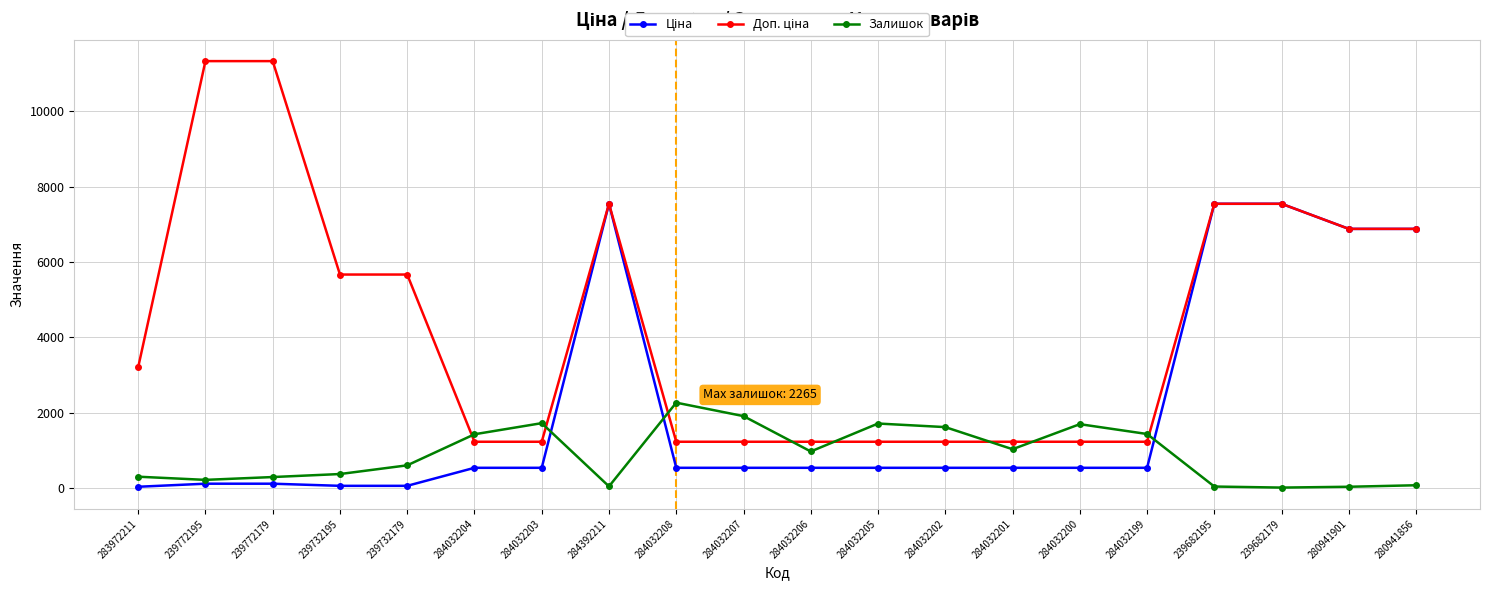

What is the difference between the Залишок values at 239682195 and 280941856?

34.0